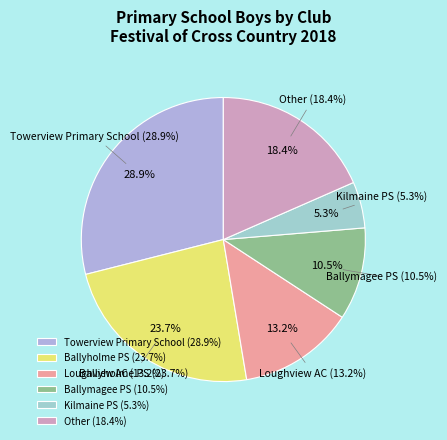

Rank the categories by value from lowest to highest.

Kilmaine PS, Ballymagee PS, Loughview AC, Other, Ballyholme PS, Towerview Primary School